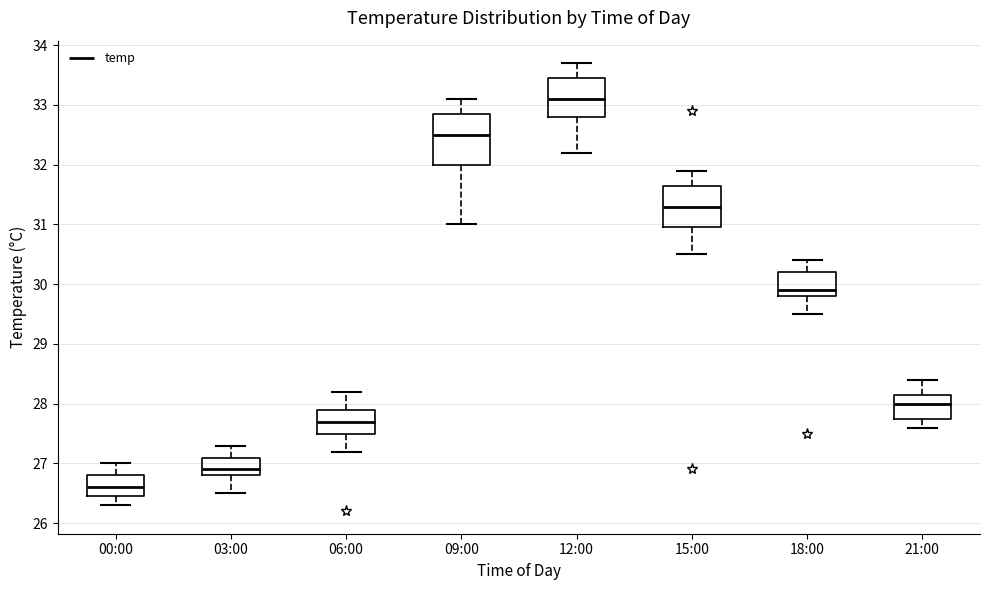

Which box's median line is the highest?

12:00